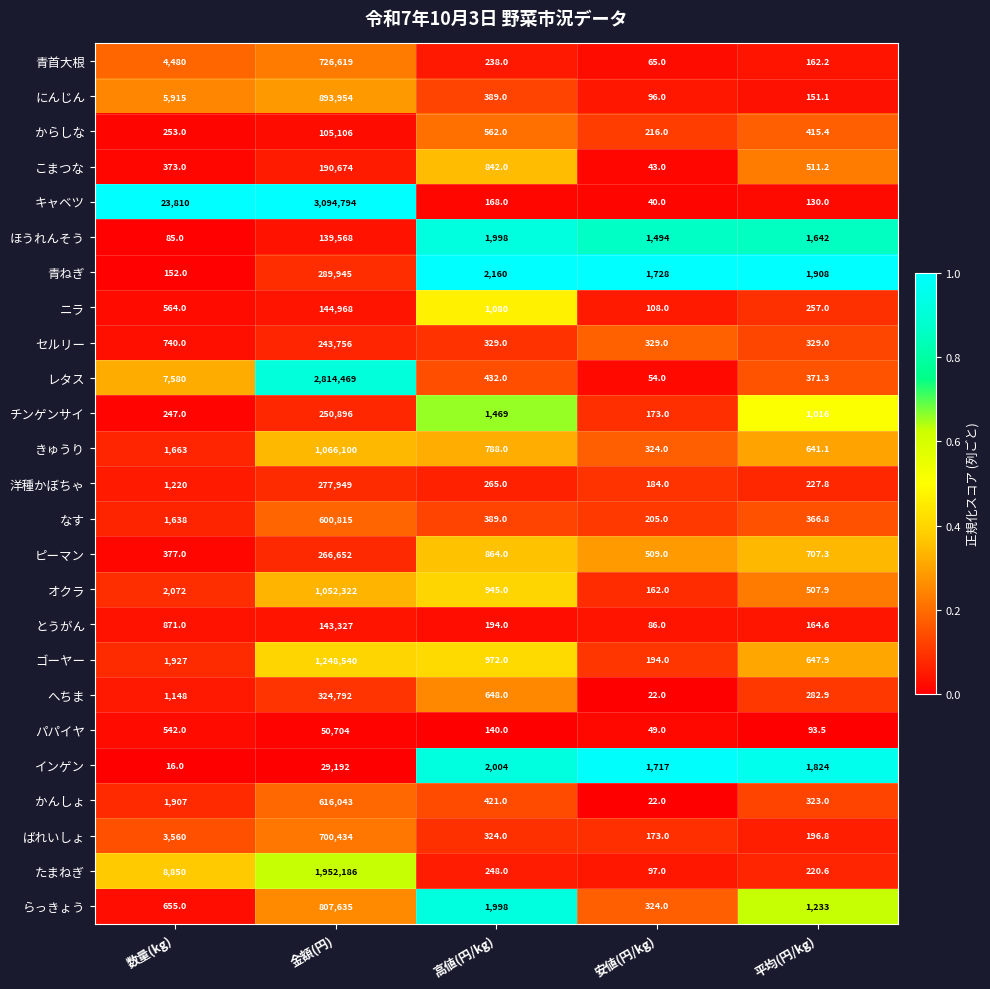

What is the minimum value for オクラ?

162.0